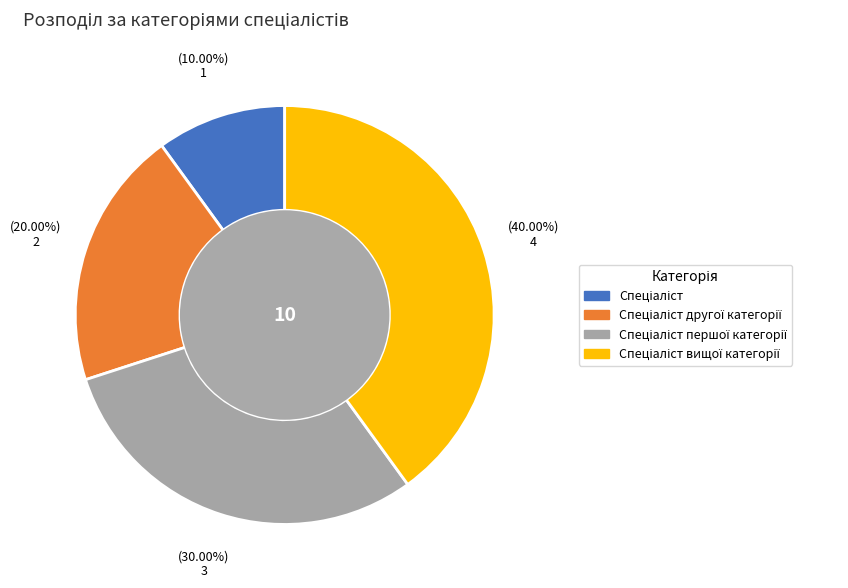

Is there any slice that represents more than half of the pie?

No